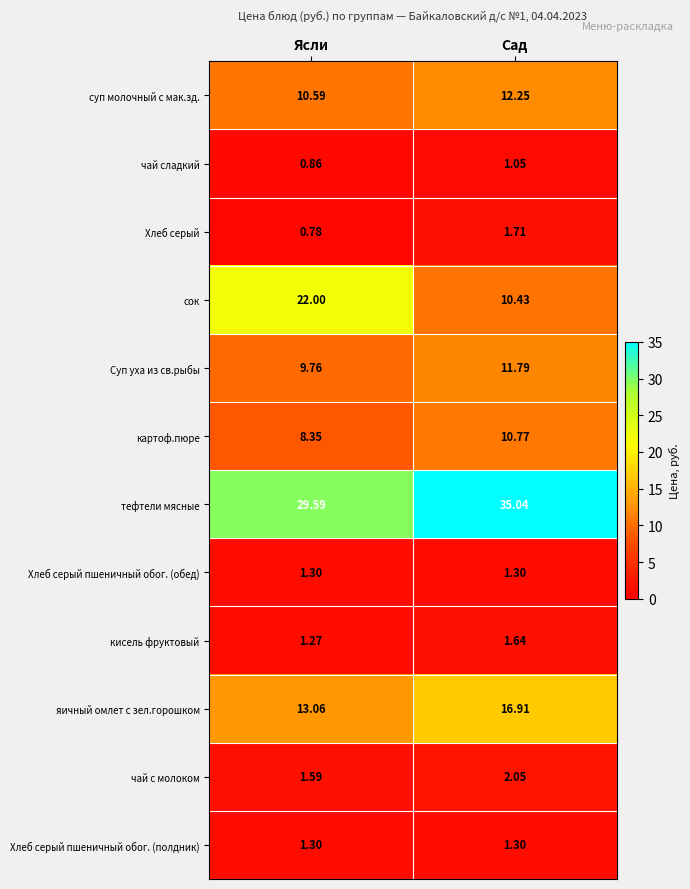

At how many categories does at least one series exceed 19?

2